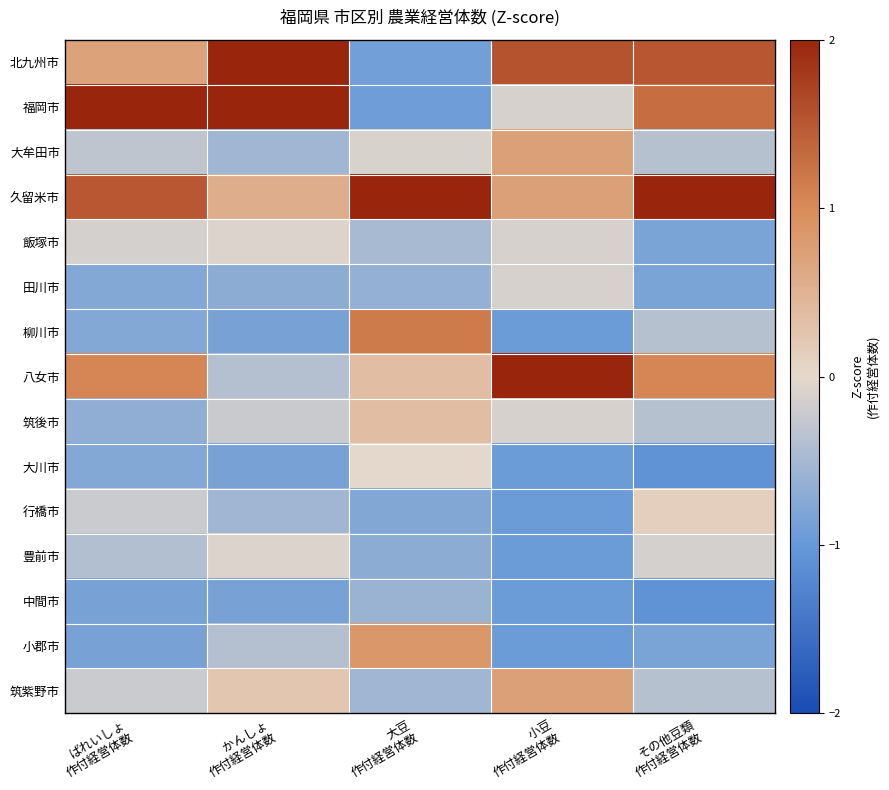

Which label corresponds to the smallest value in the chart?

その他豆類
作付経営体数